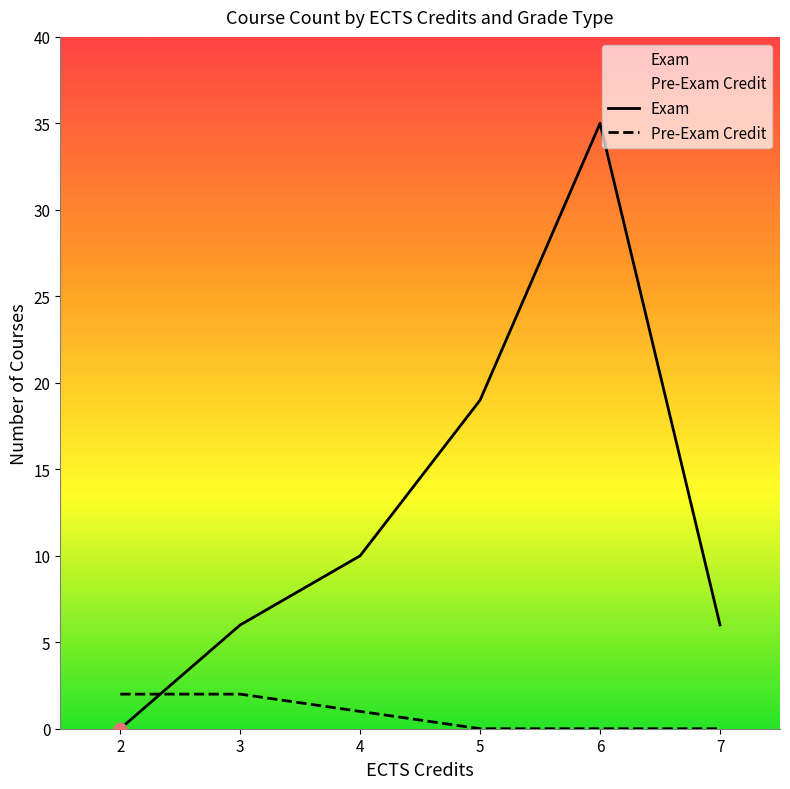

At how many categories does at least one series exceed 2?

5